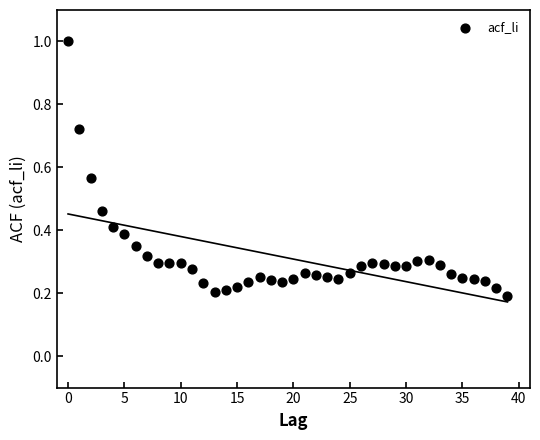

What is the range of Y values (max minus min)?

0.8